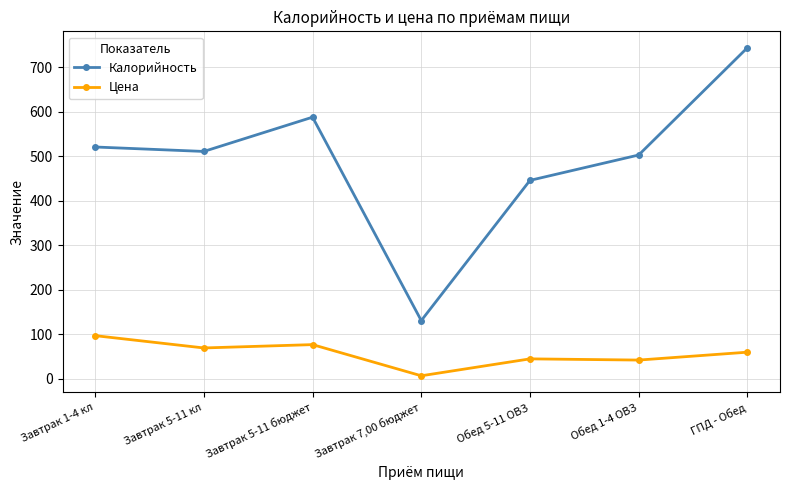

What is the sum of the Калорийность values at Завтрак 7,00 бюджет and Завтрак 5-11 кл?

642.0